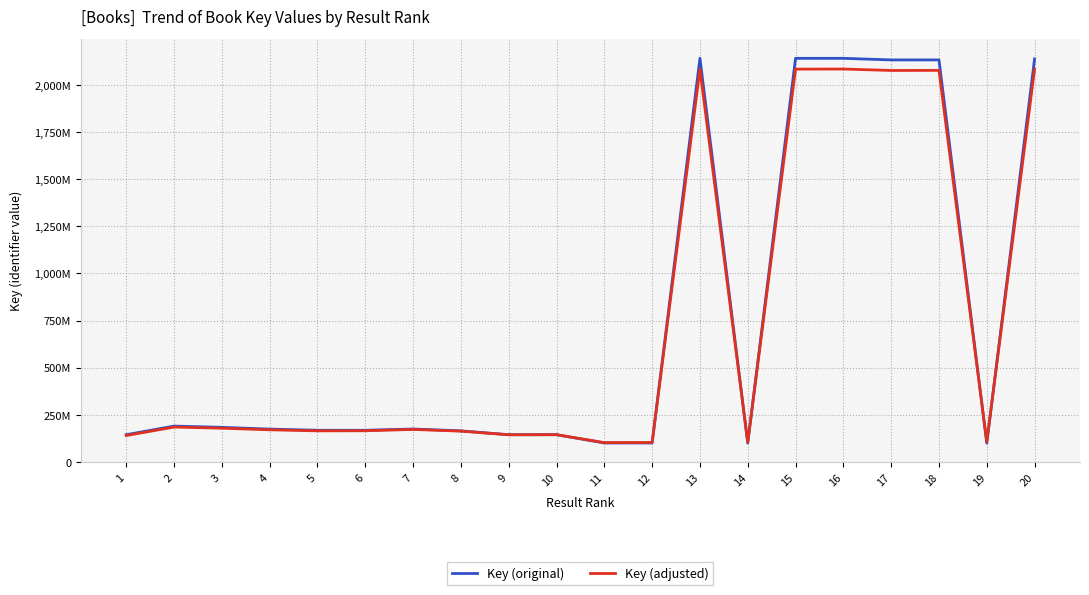

Is this an area chart (filled region under the line)?

No